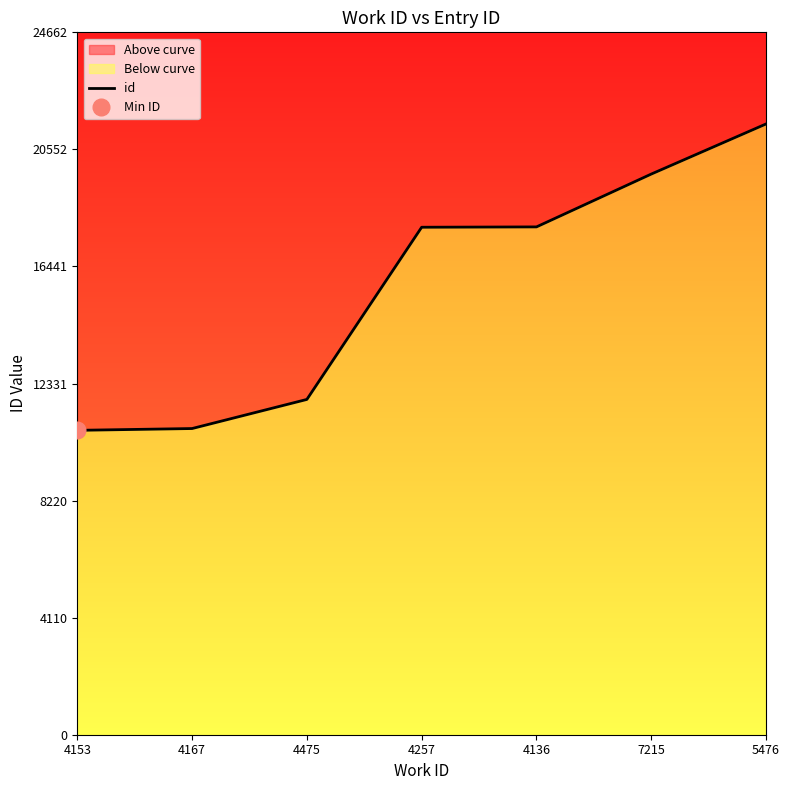

The chart shows a value of 11268 at 4257. True or false?

False